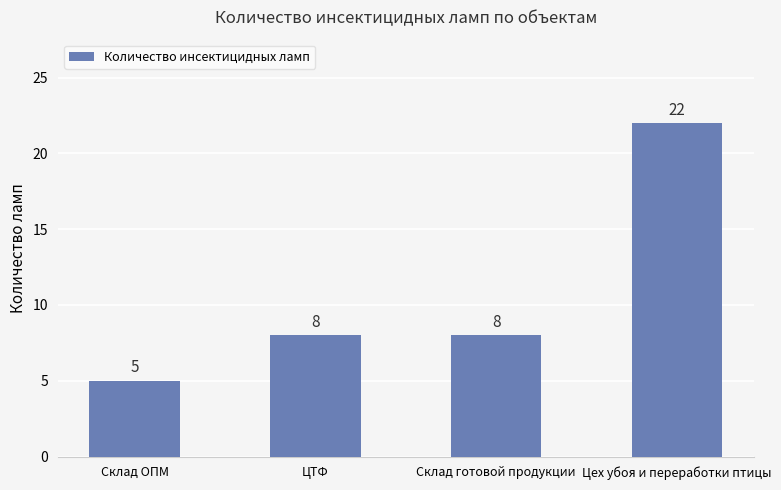

Reading left to right, what are all the values shown in this chart?

Склад ОПМ=5	ЦТФ=8	Склад готовой продукции=8	Цех убоя и переработки птицы=22